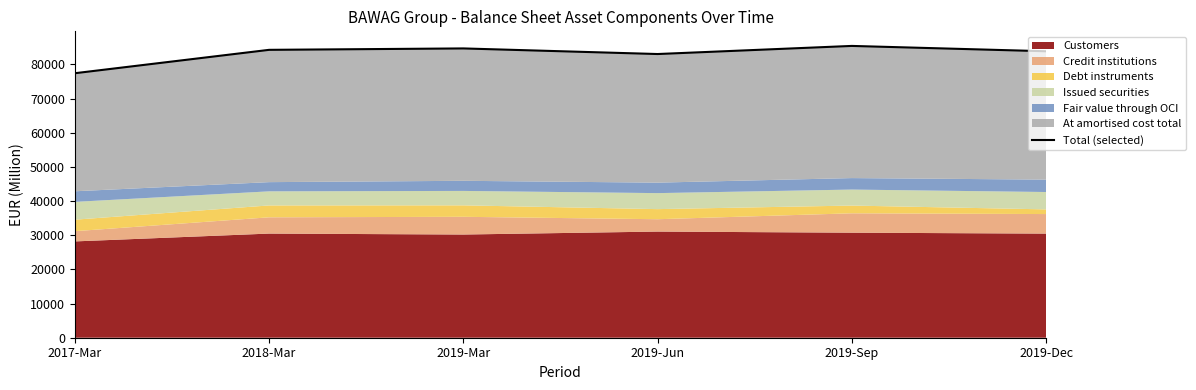

Which category has the highest value across all series?

2019-Sep